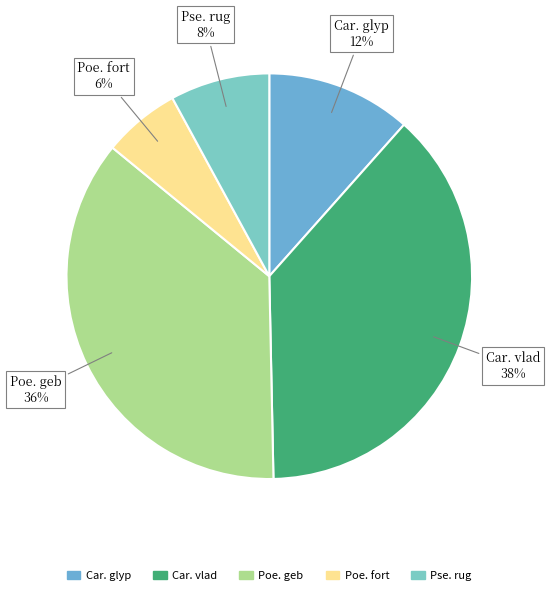

Which category has the smallest portion of the pie?

Poe. fort